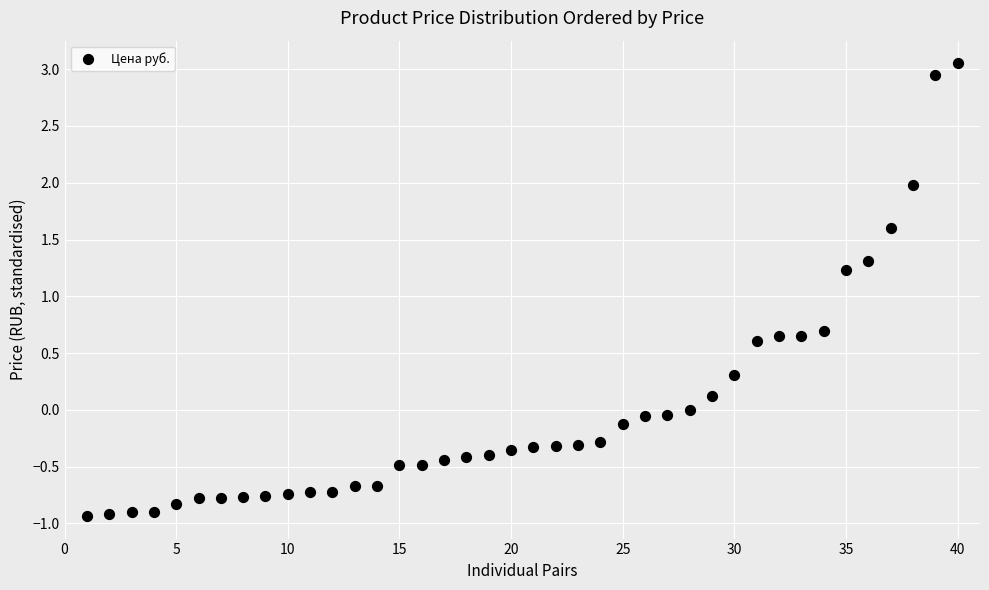

What Y value in the scatter plot is closest to 1?

1.2